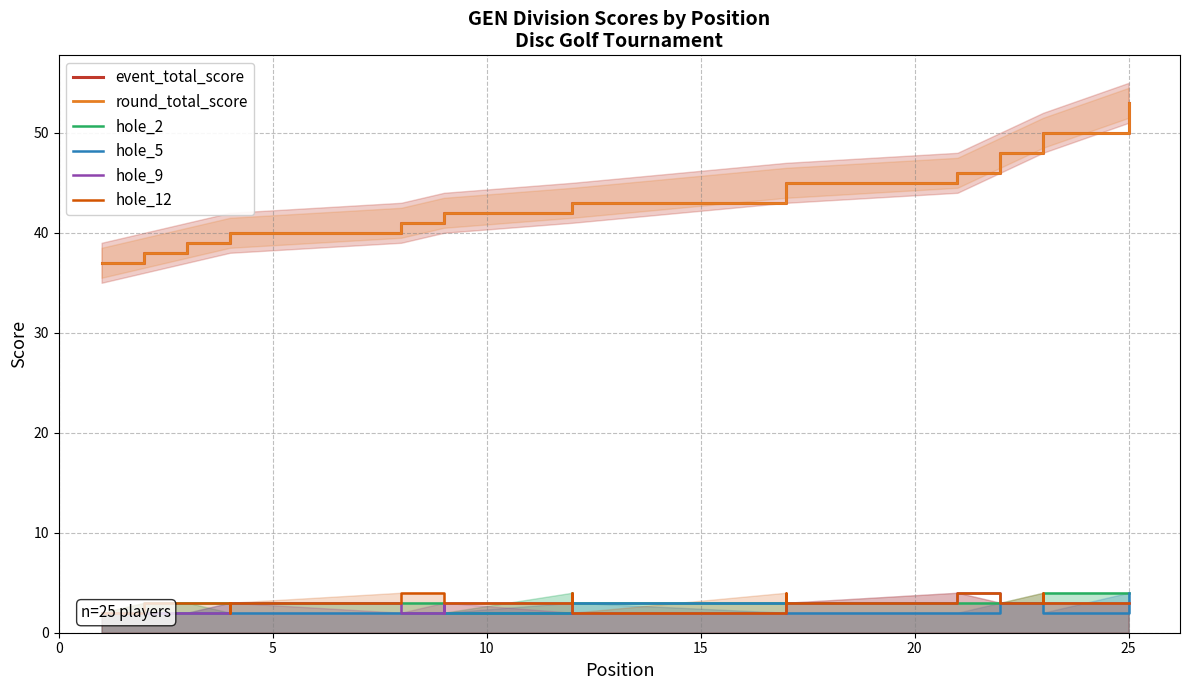

The value of hole_12 at 17 is 3. True or false?

True